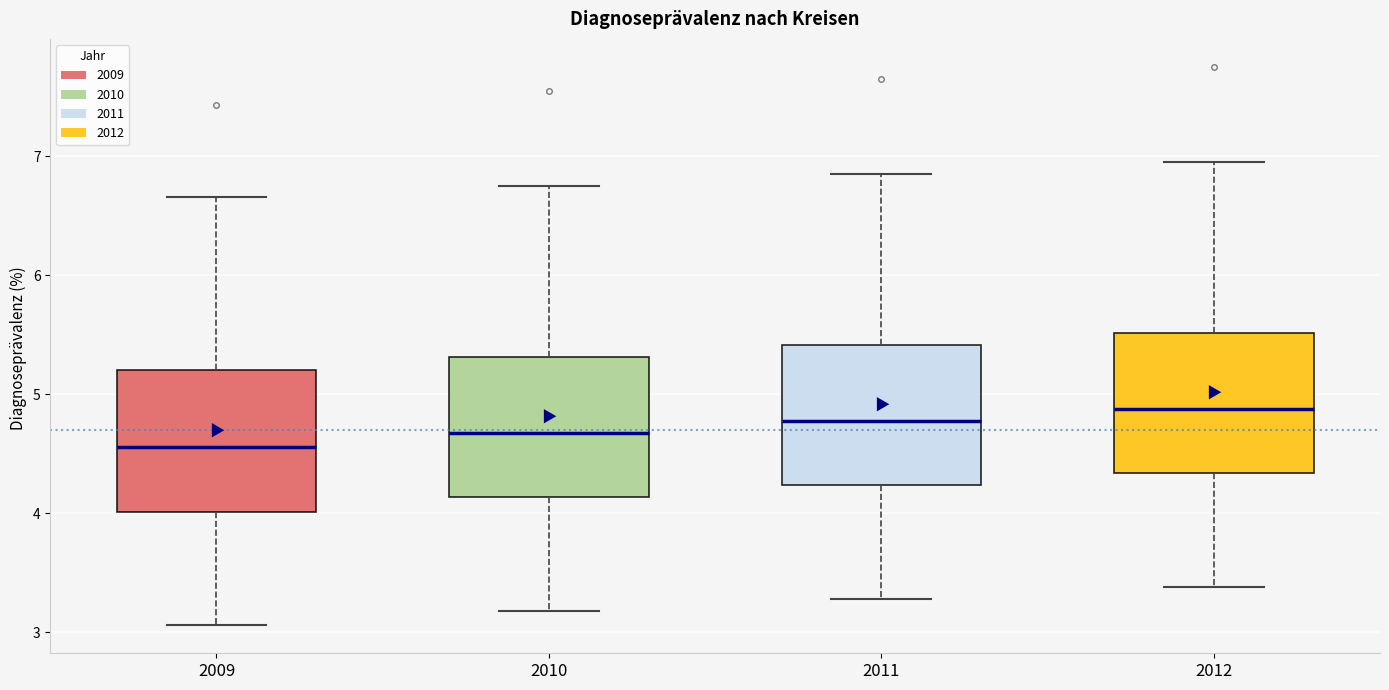

Reading left to right, transcribe this box plot: for each box, give where its median line is, the range the box spans, and where its two whiskers end, as read against the y-axis. The values are not printed on the chart, so give them approximately, as read against the axis.

2009: median 4.6, box 4.0 to 5.2, whiskers 3.1 to 6.7
2010: median 4.7, box 4.1 to 5.3, whiskers 3.2 to 6.8
2011: median 4.8, box 4.2 to 5.4, whiskers 3.3 to 6.9
2012: median 4.9, box 4.3 to 5.5, whiskers 3.4 to 7.0